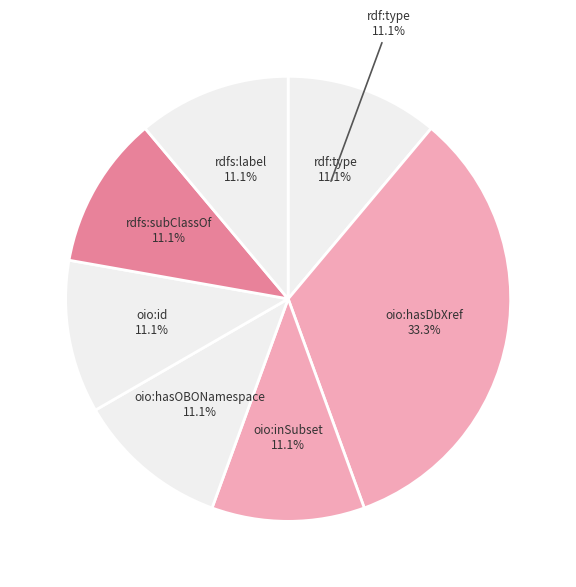

To the nearest percent, what is the difference between the largest and smallest slice percentages?

22%